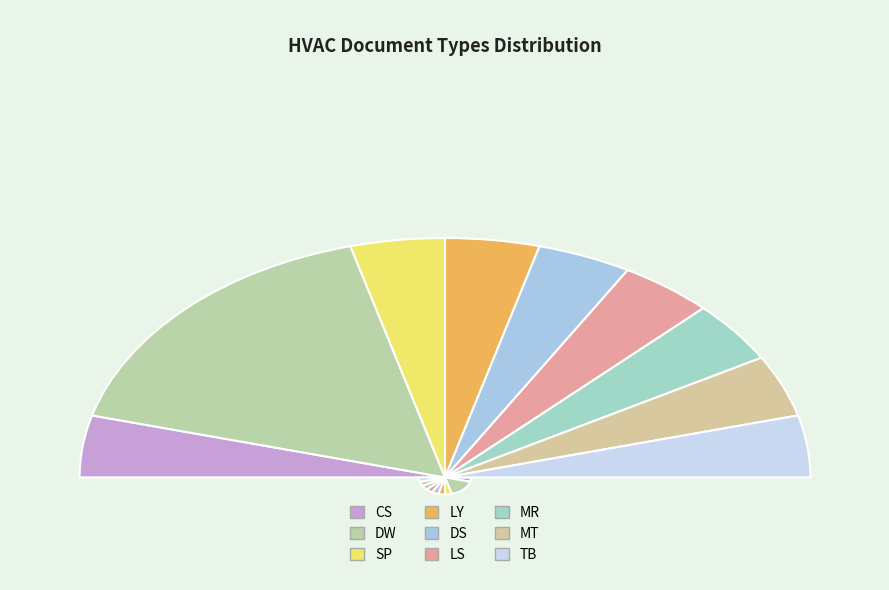

Which slice is the largest?

DW